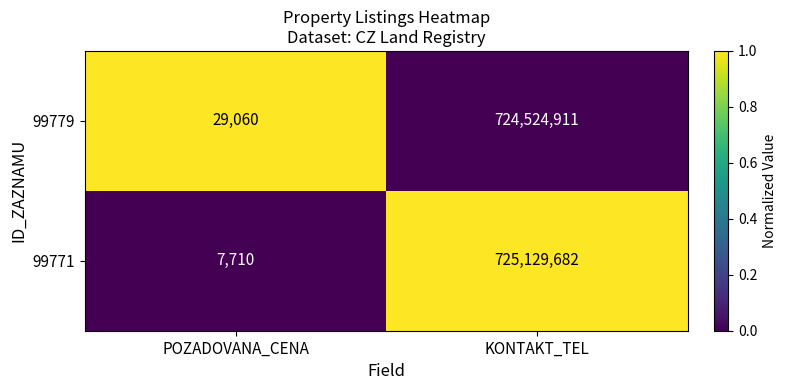

Reading right to left, extract all data points from this chart.

99779: KONTAKT_TEL=724524911	POZADOVANA_CENA=29060
99771: KONTAKT_TEL=725129682	POZADOVANA_CENA=7710